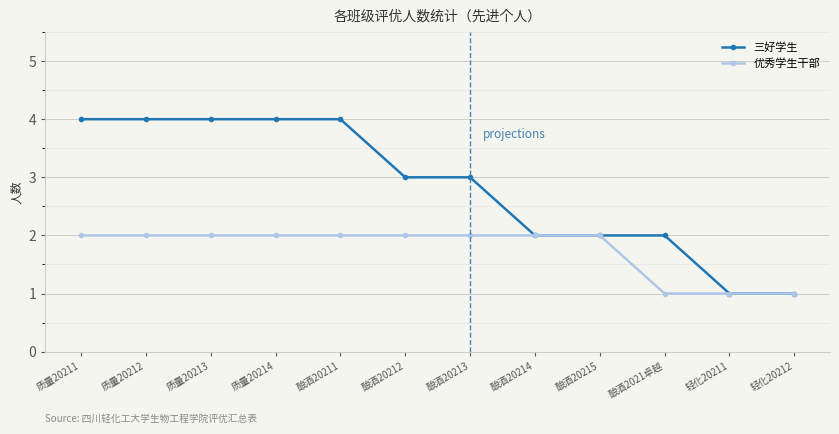

Rank the series by their average value, from lowest to highest.

优秀学生干部, 三好学生